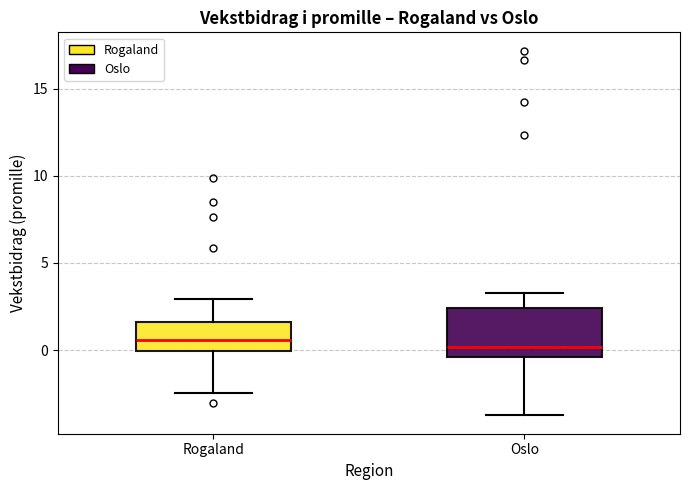

Reading left to right, transcribe this box plot: for each box, give where its median line is, the range the box spans, and where its two whiskers end, as read against the y-axis. The values are not printed on the chart, so give them approximately, as read against the axis.

Rogaland: median 0.5, box 0.0 to 1.5, whiskers -2.5 to 3.0
Oslo: median 0.0, box -0.5 to 2.5, whiskers -4.0 to 3.0